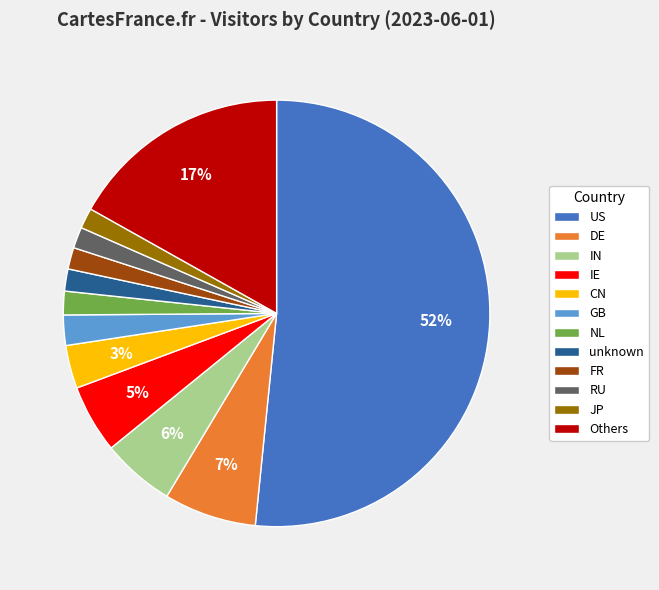

Count the number of slices in the pie.

12